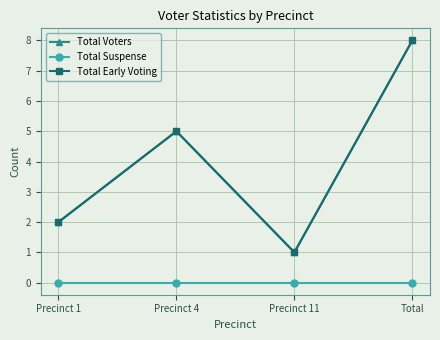

At which category does Total Early Voting reach its first local peak?

Precinct 4